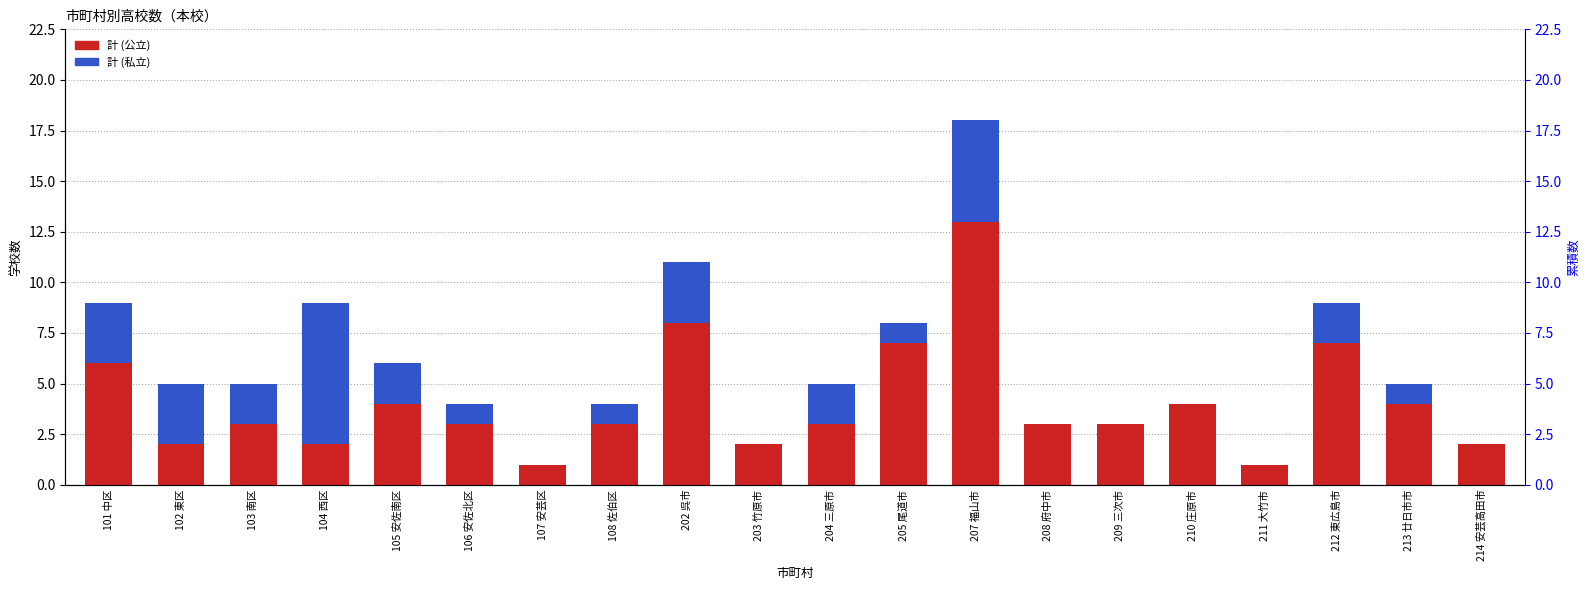

What are all the series names shown in the legend?

計 (公立), 計 (私立)